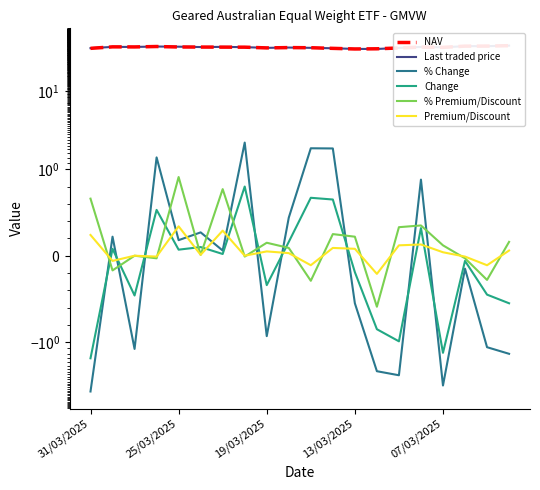

True or false: Premium/Discount and NAV intersect in this chart.

False